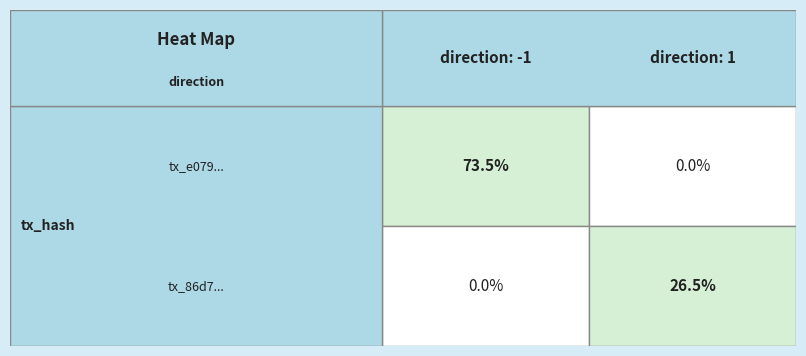

Is it true that tx_e079 equals -1 at direction?

True